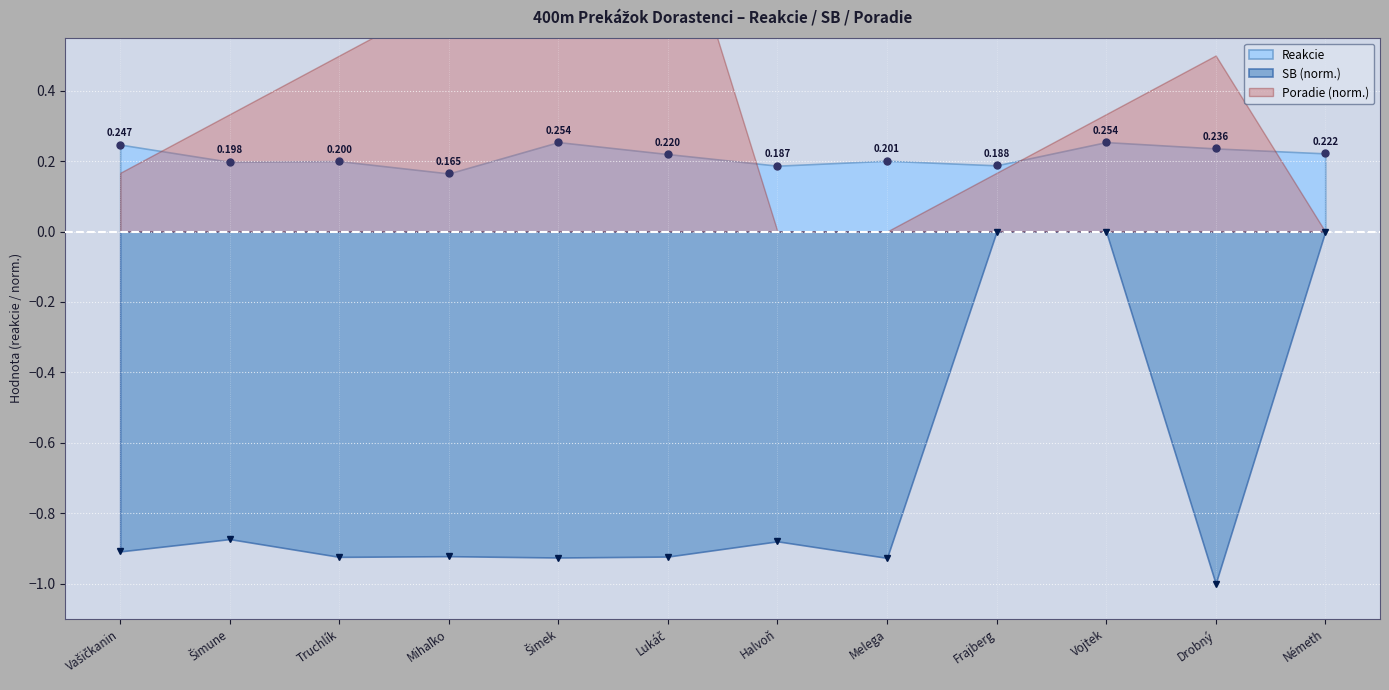

What is the difference between the maximum and minimum values in the Reakcie series?

0.1